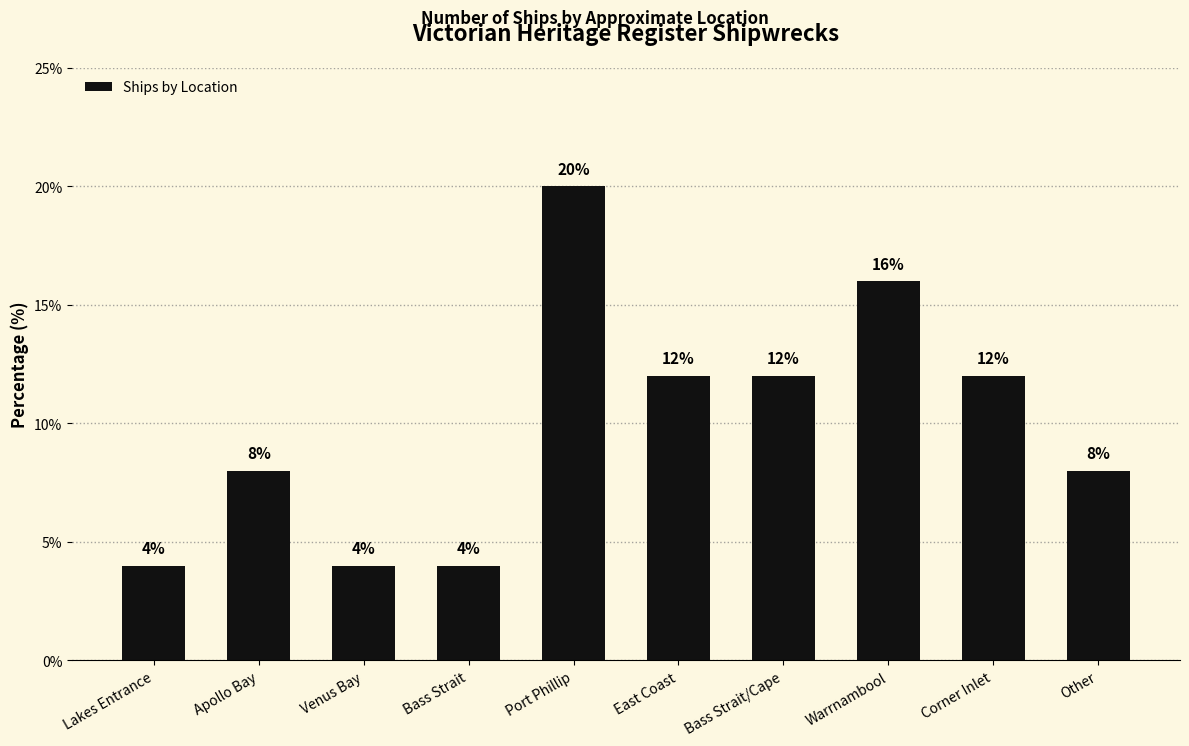

Count the number of data series in this chart.

1